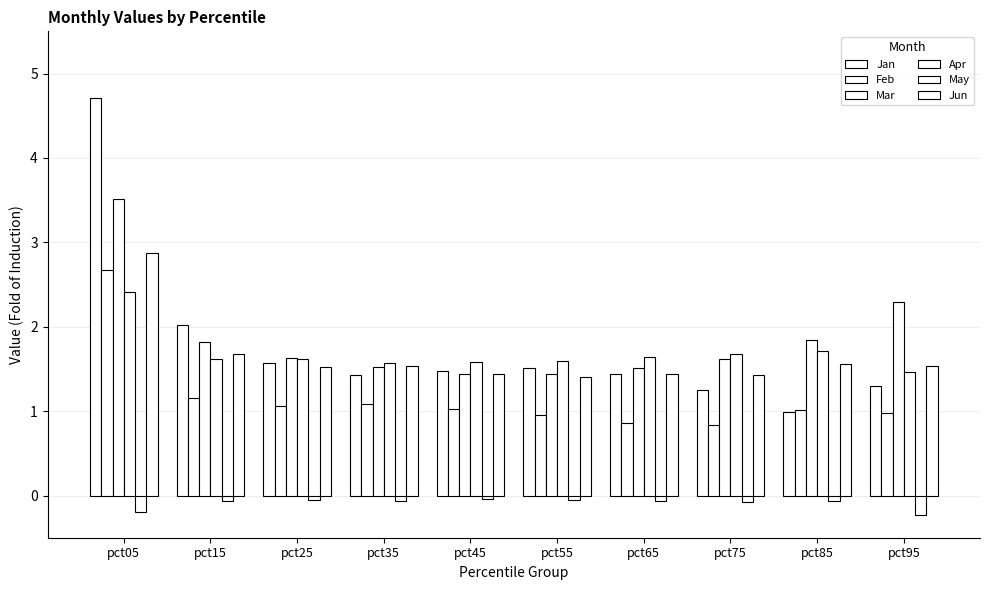

The May series shows -0.1 at pct85. True or false?

False